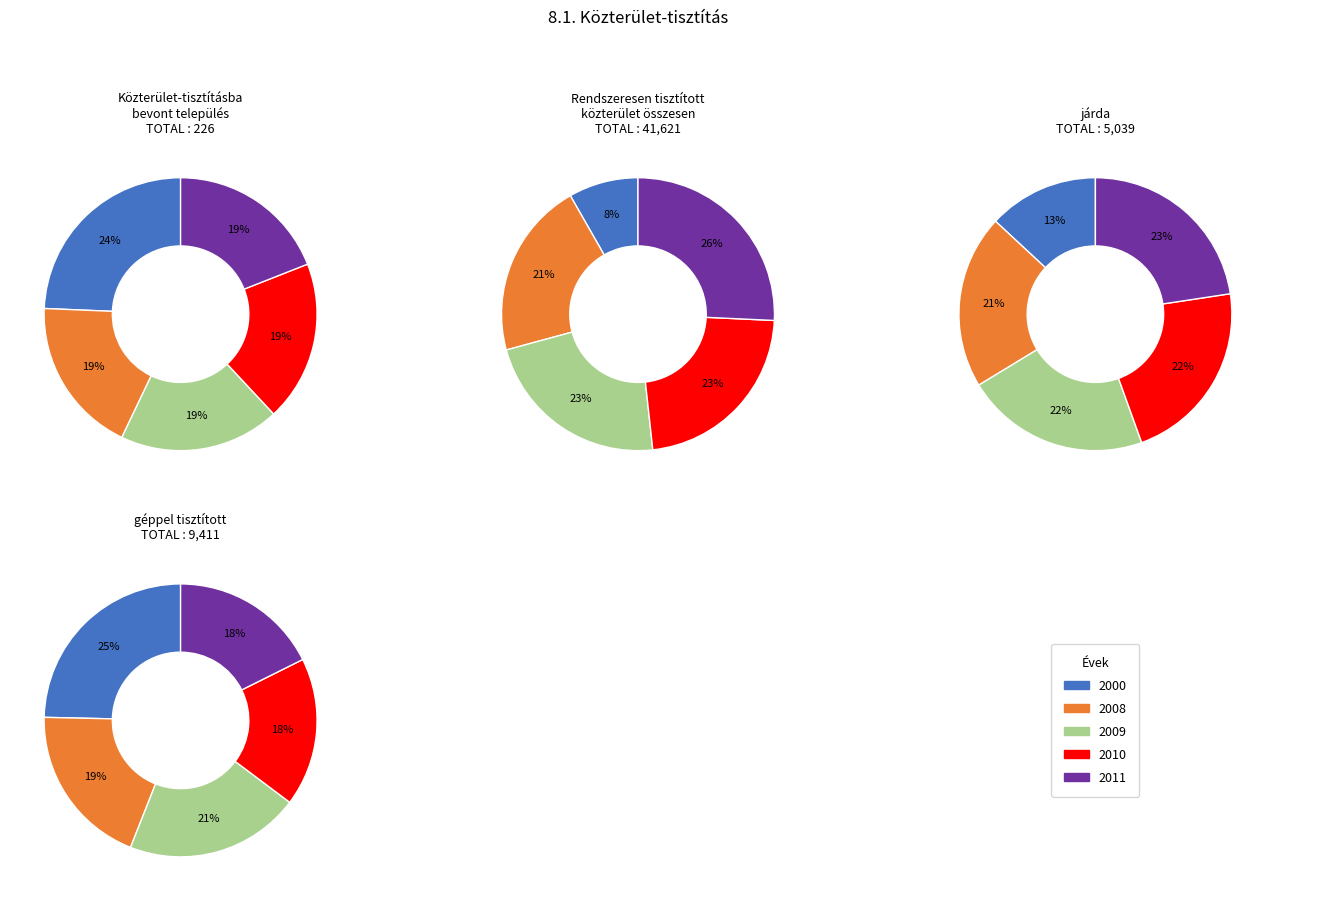

How many segments does this pie chart have?

5